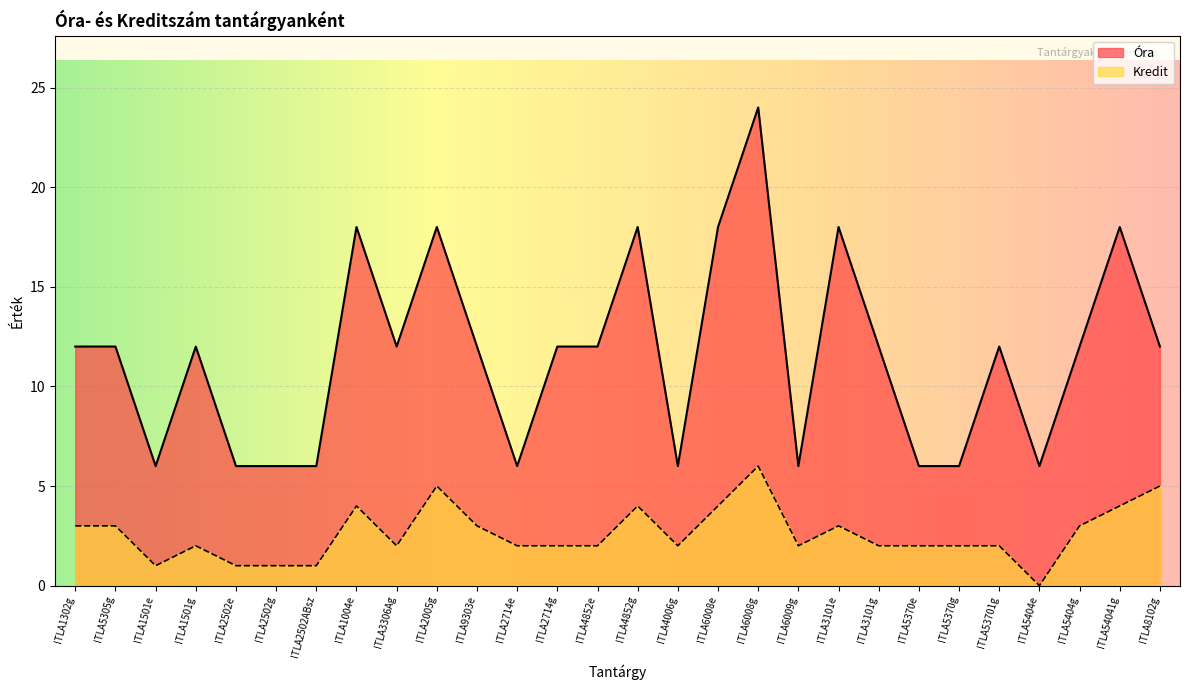

What is the average value of the Kredit series?

3